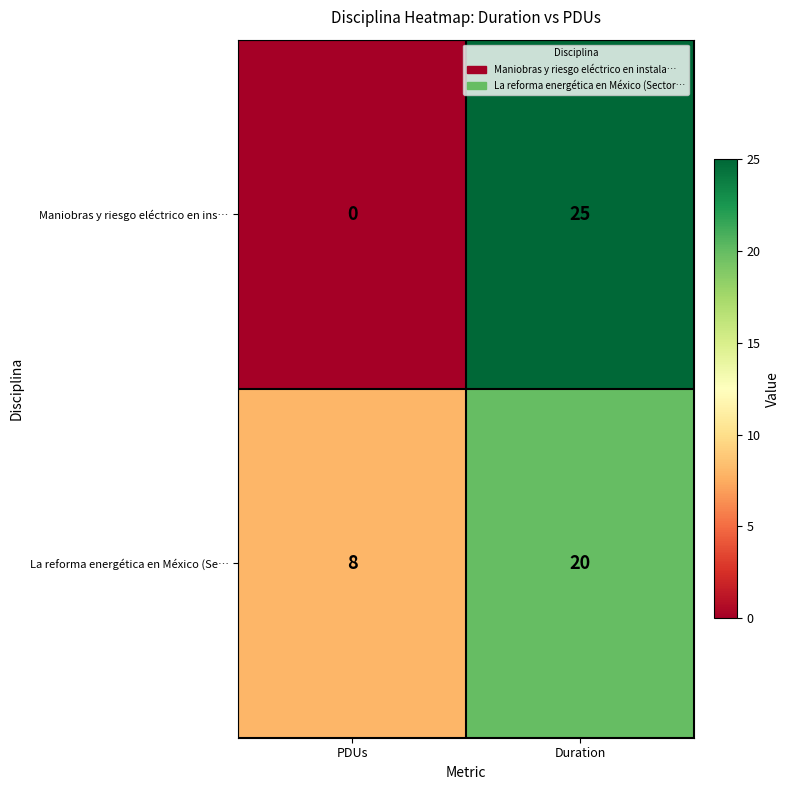

Where is La reforma energética en México (Se… nearest to the value 14?

PDUs